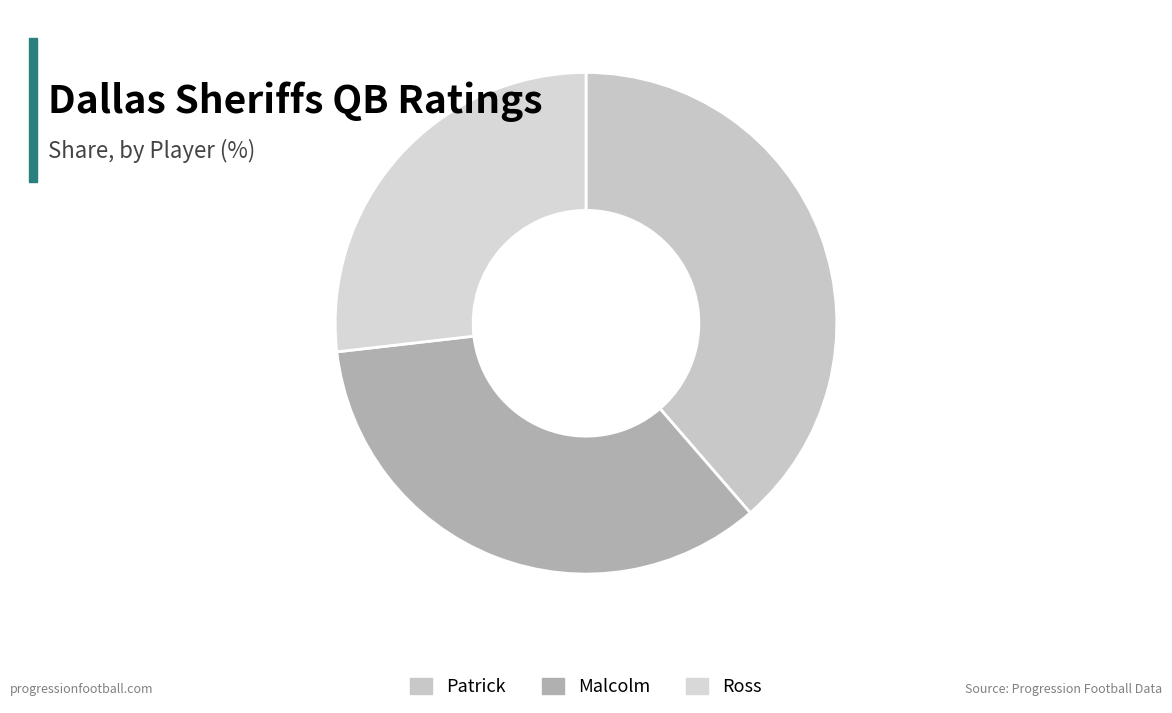

What percentage is NOT represented by Malcolm?

65.5%